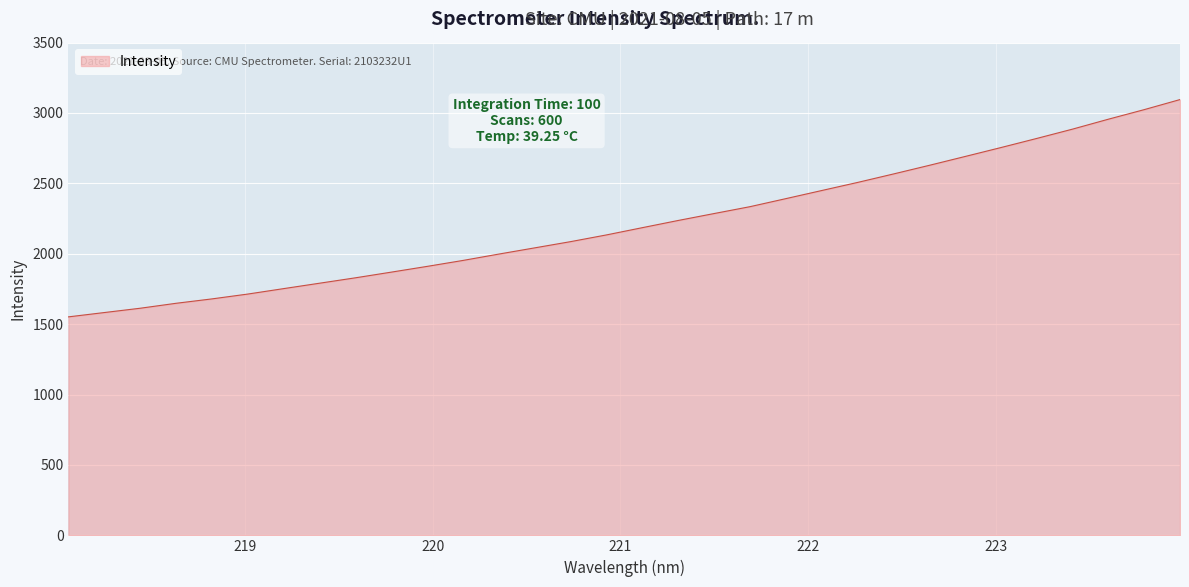

How many categories are shown in the chart?

32